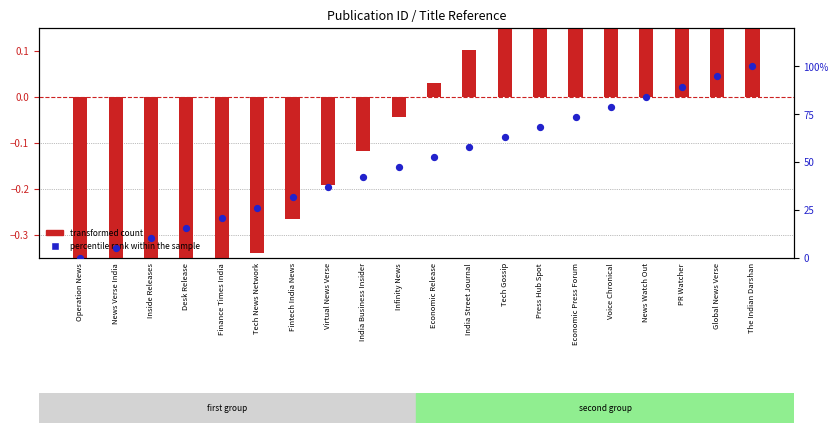

Which series reaches the minimum Y coordinate?

transformed count